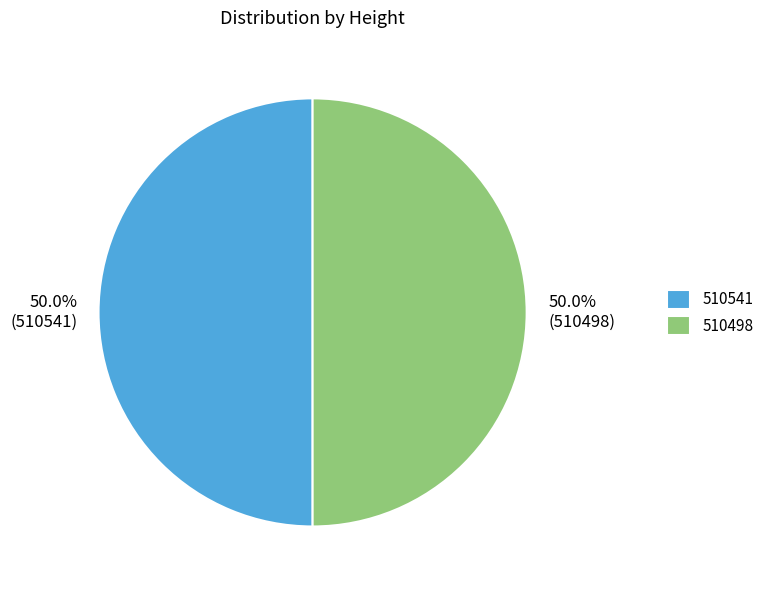

What is the ratio of the value at 510541 to the value at 510498?

1.0